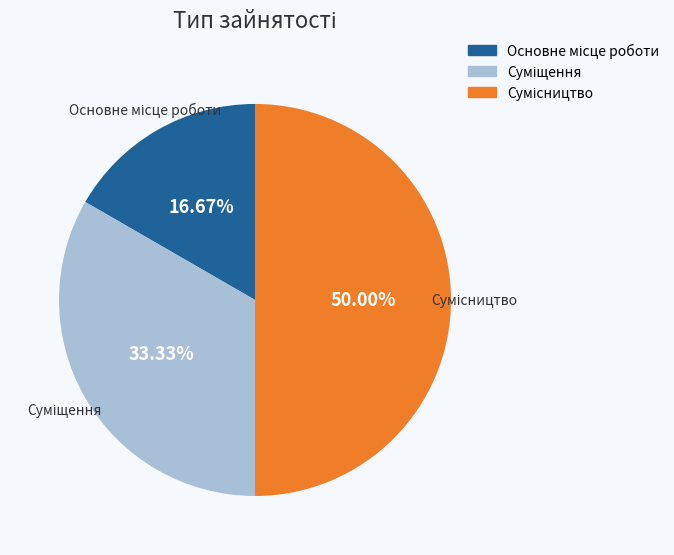

To the nearest percent, what is the difference between the largest and smallest slice percentages?

33%